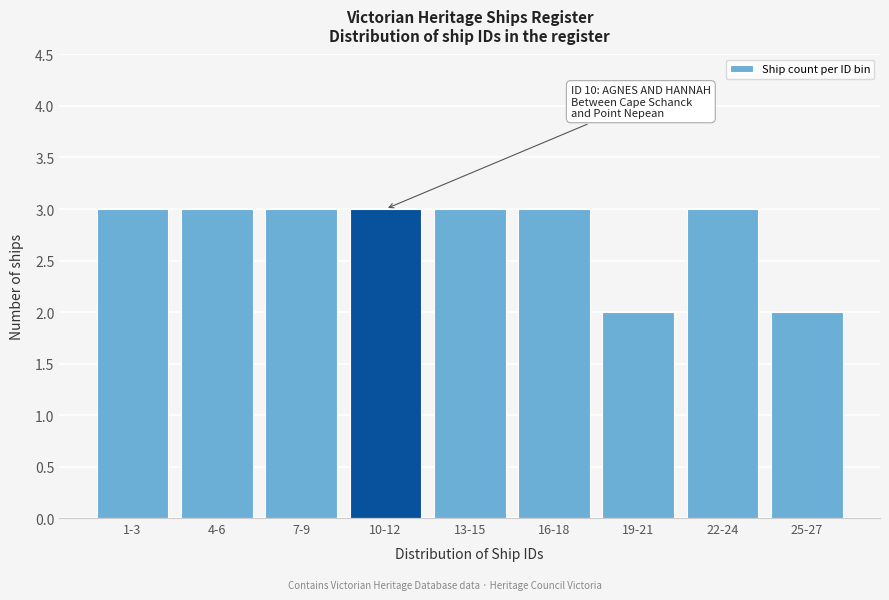

Reading left to right, what are all the values shown in this chart?

1-3=3	4-6=3	7-9=3	10-12=3	13-15=3	16-18=3	19-21=2	22-24=3	25-27=2